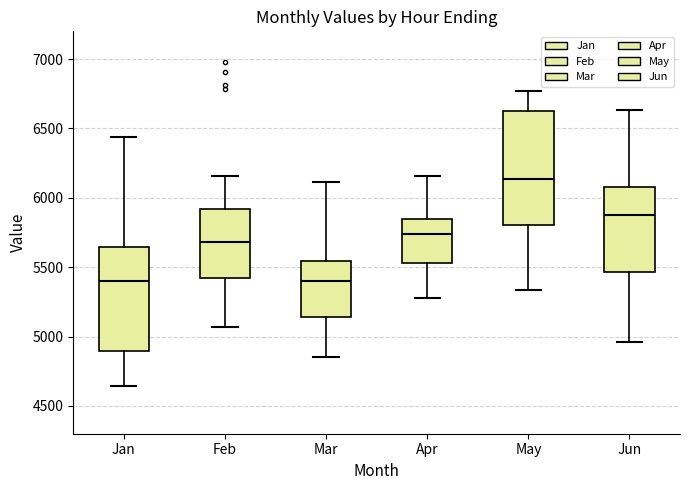

Comparing the boxes themselves (not the whiskers), which one is the tallest?

May